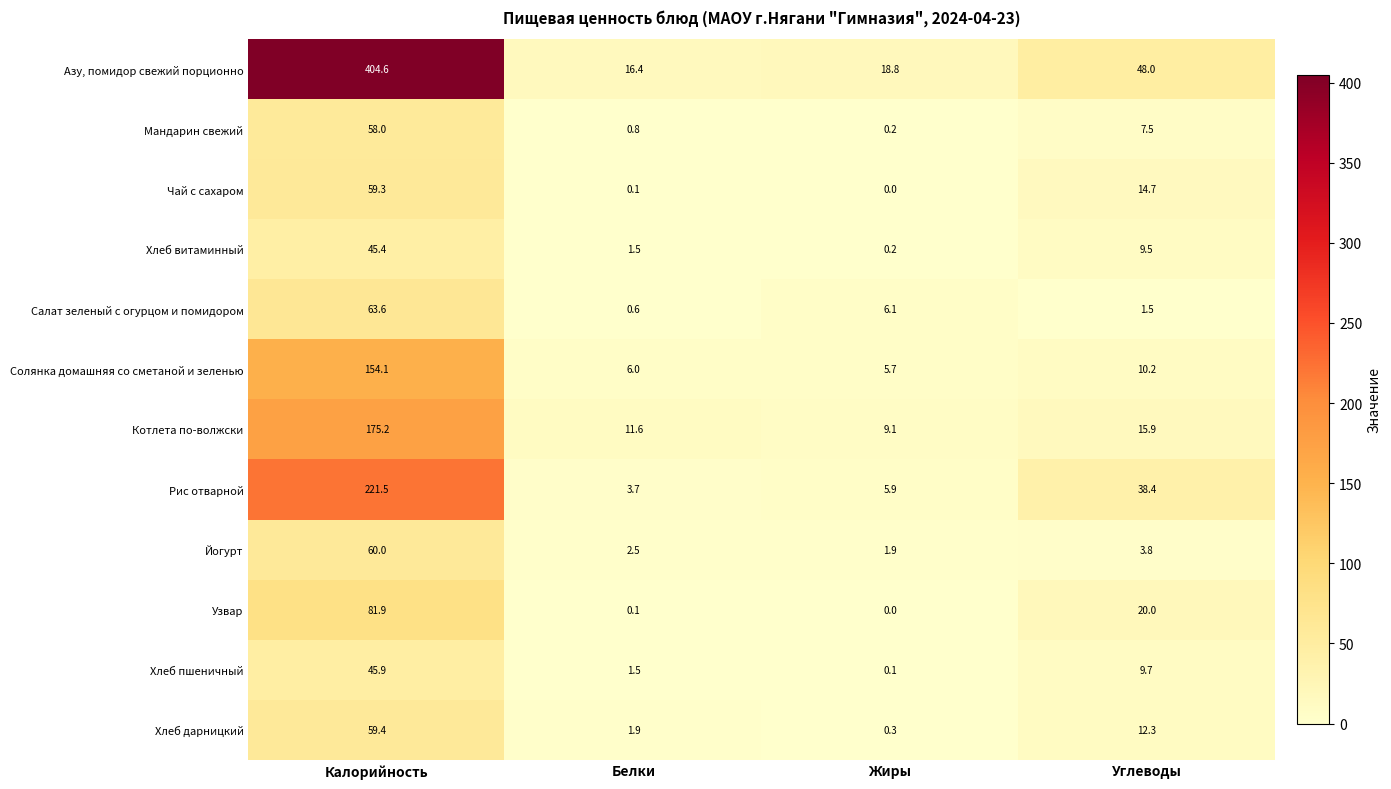

What is the spread (max minus min) of values at Калорийность?

359.2